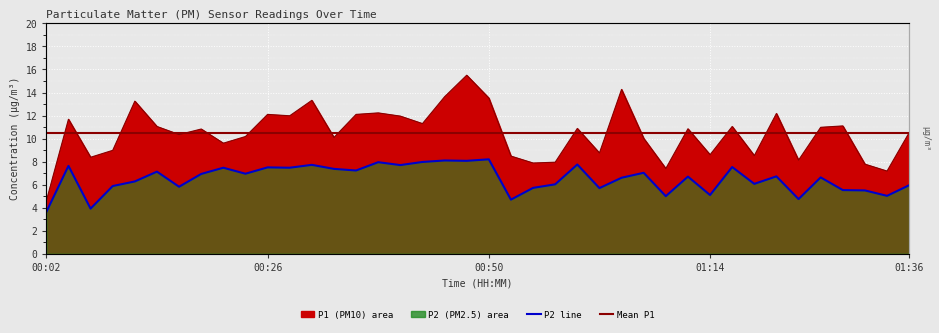

Between 01:07 and 01:31, which series saw the biggest shift?

P1